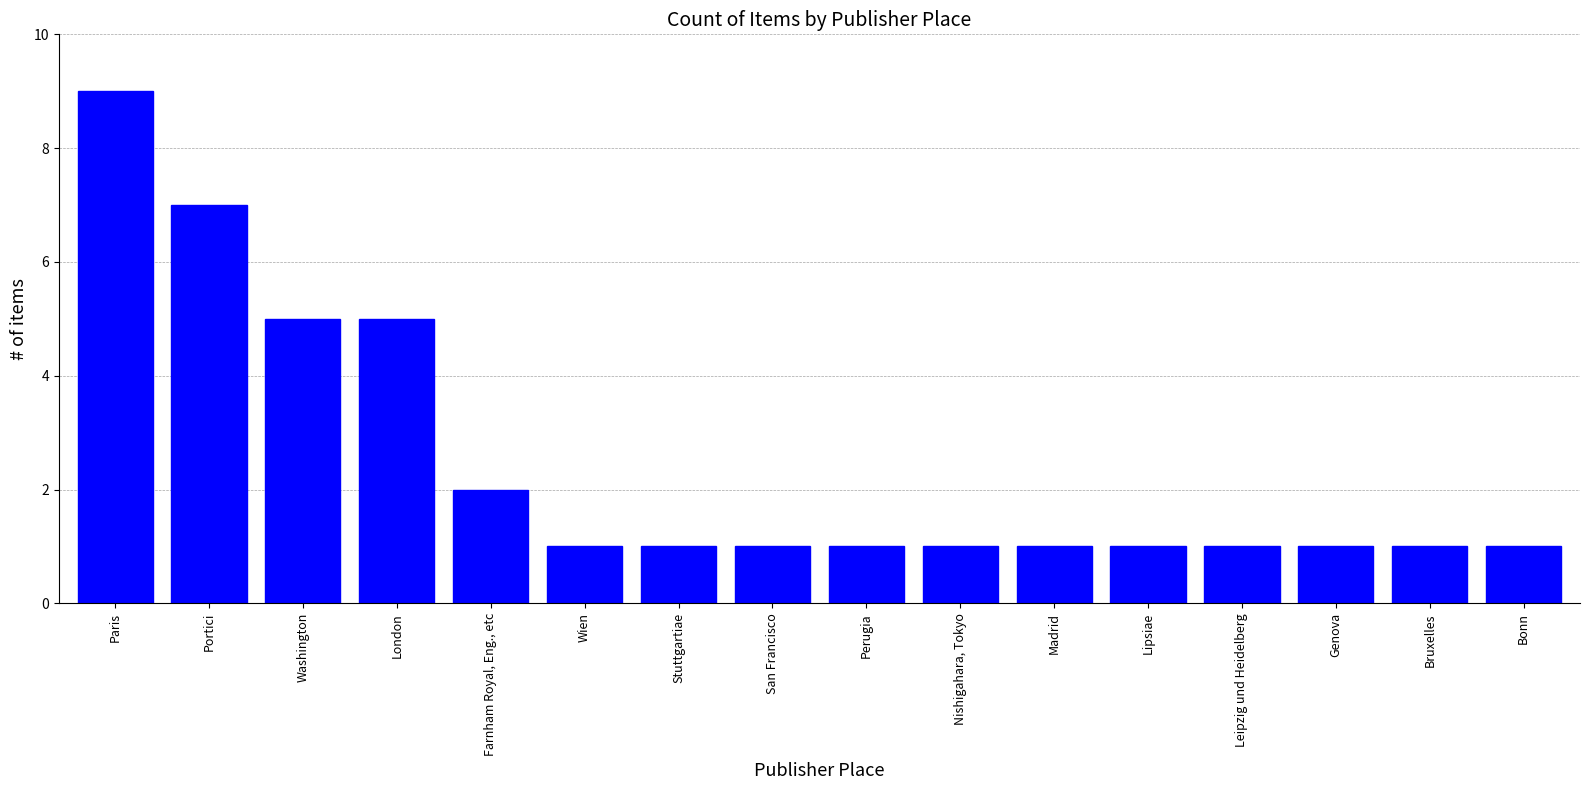

What is the sum of all values?

39